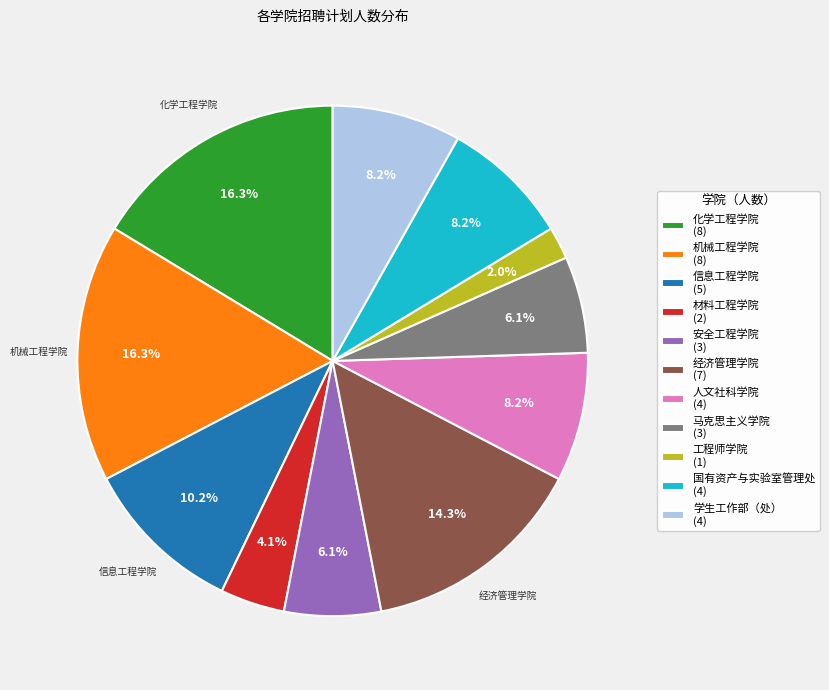

Approximately how many times larger is the value at 机械工程学院 compared to 马克思主义学院?

2.7